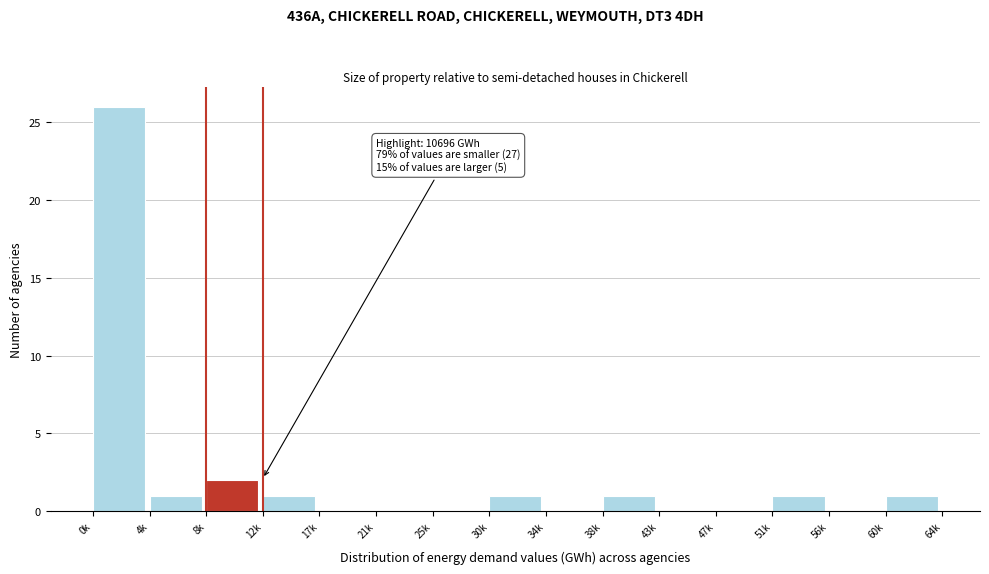

Reading left to right, list all the values displayed in this chart.

0k=26	4k=1	8k=2	12k=1	17k=0	21k=0	25k=0	30k=1	34k=0	38k=1	43k=0	47k=0	51k=1	56k=0	60k=1